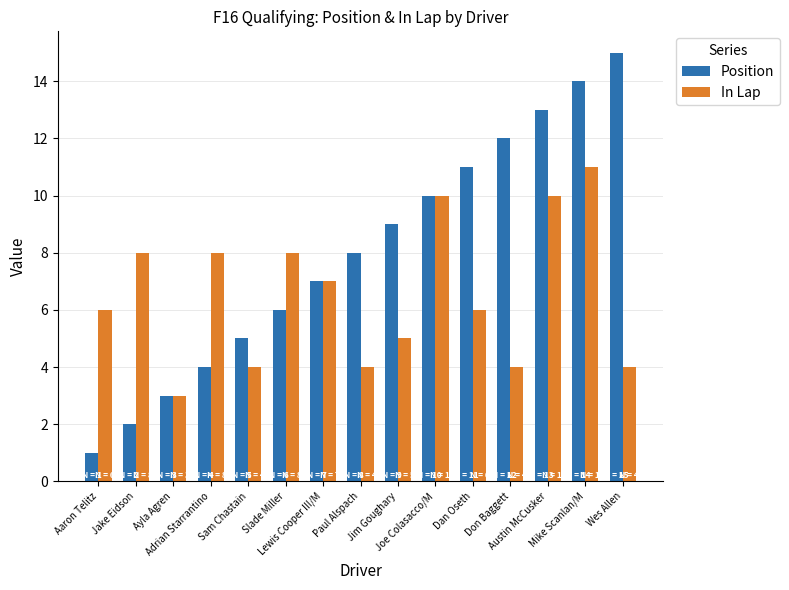

List the labels in order of Position value, smallest first.

Aaron Telitz, Jake Eidson, Ayla Agren, Adrian Starrantino, Sam Chastain, Slade Miller, Lewis Cooper III/M, Paul Alspach, Jim Goughary, Joe Colasacco/M, Dan Oseth, Don Baggett, Austin McCusker, Mike Scanlan/M, Wes Allen